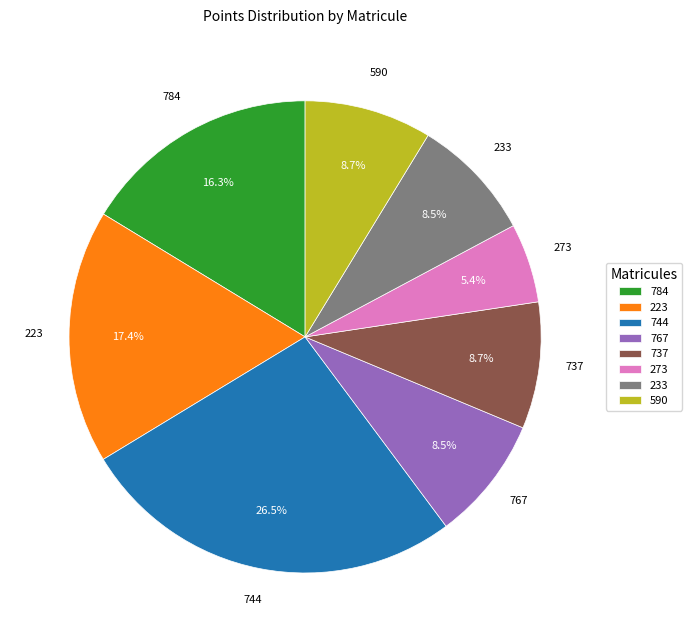

Combined, what portion of the pie is 223 and 744?

43.9%